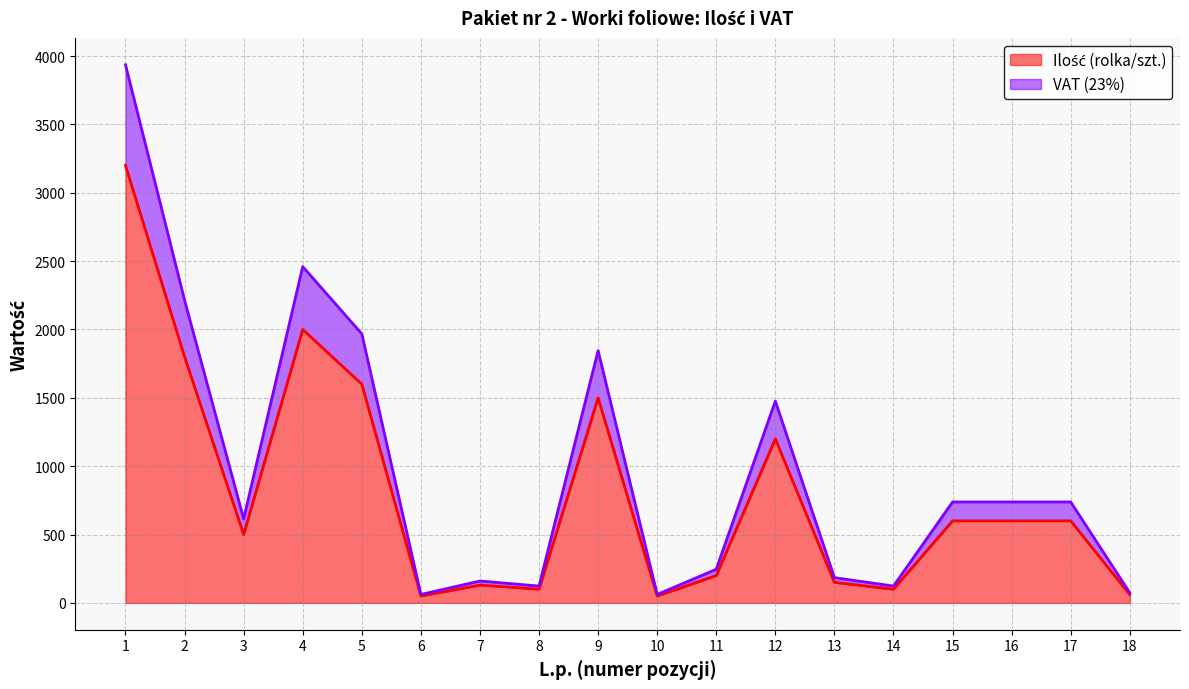

Which series changed the most between 12 and 16?

Ilość (rolka/szt.)